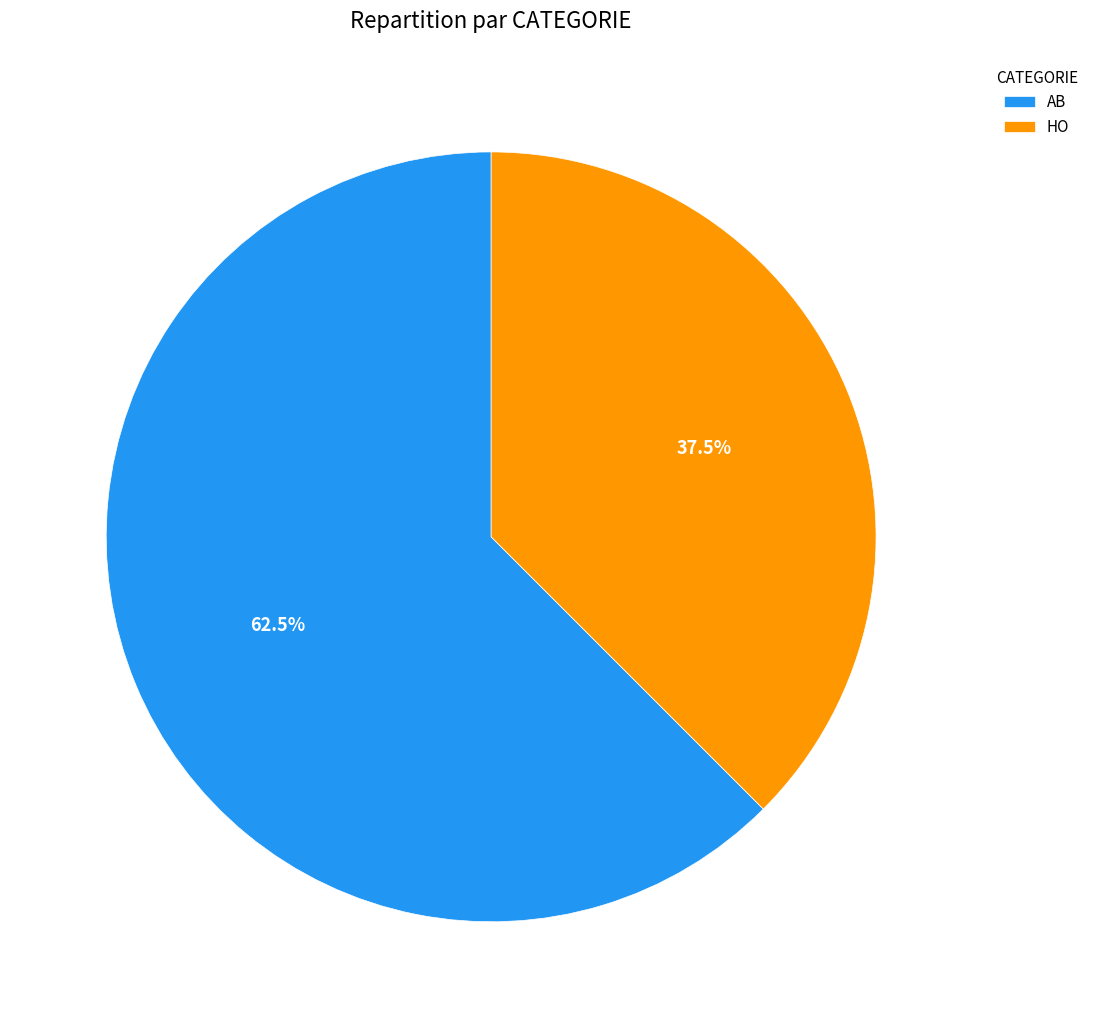

Which has a higher value, AB or HO?

AB